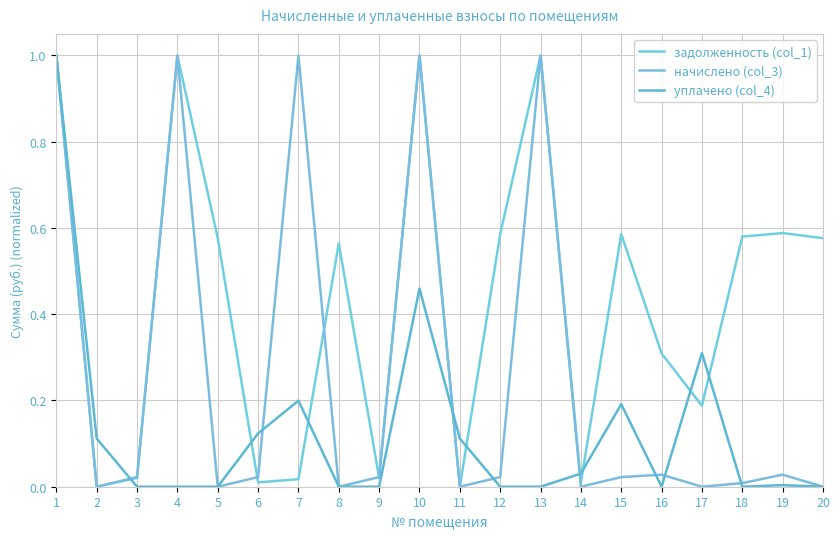

How many intersections are there between задолженность (col_1) and уплачено (col_4)?

9